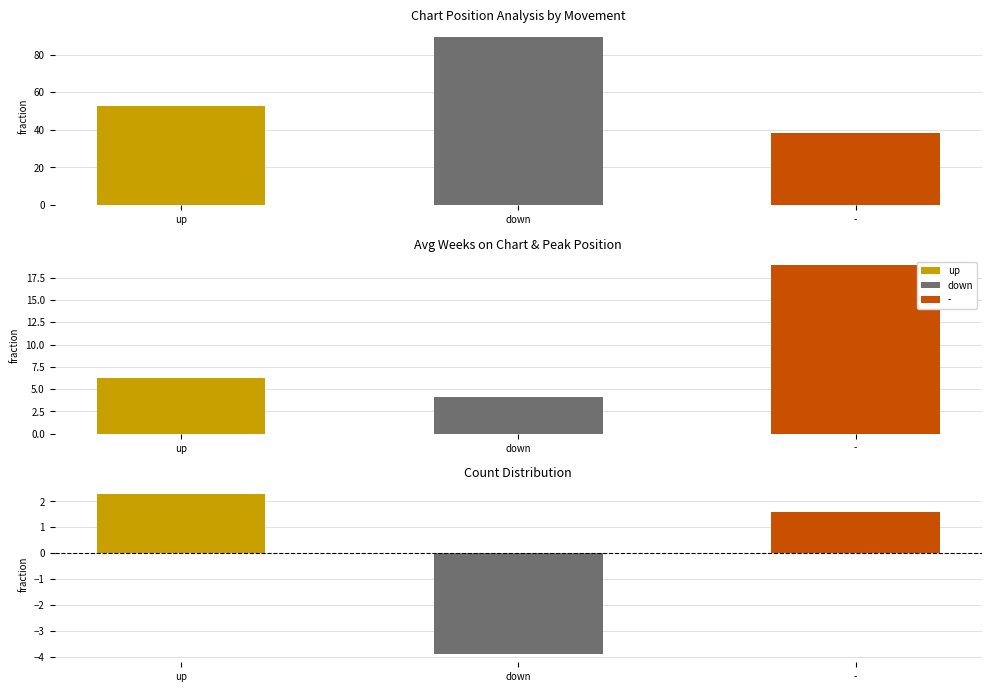

Reading right to left, extract all data points from this chart.

Avg Weeks on Chart: -=38.1	down=89.6	up=52.4
Avg Peak Position: -=18.9	down=4.1	up=6.2
Avg Position Delta: -=1.6	down=-3.9	up=2.3